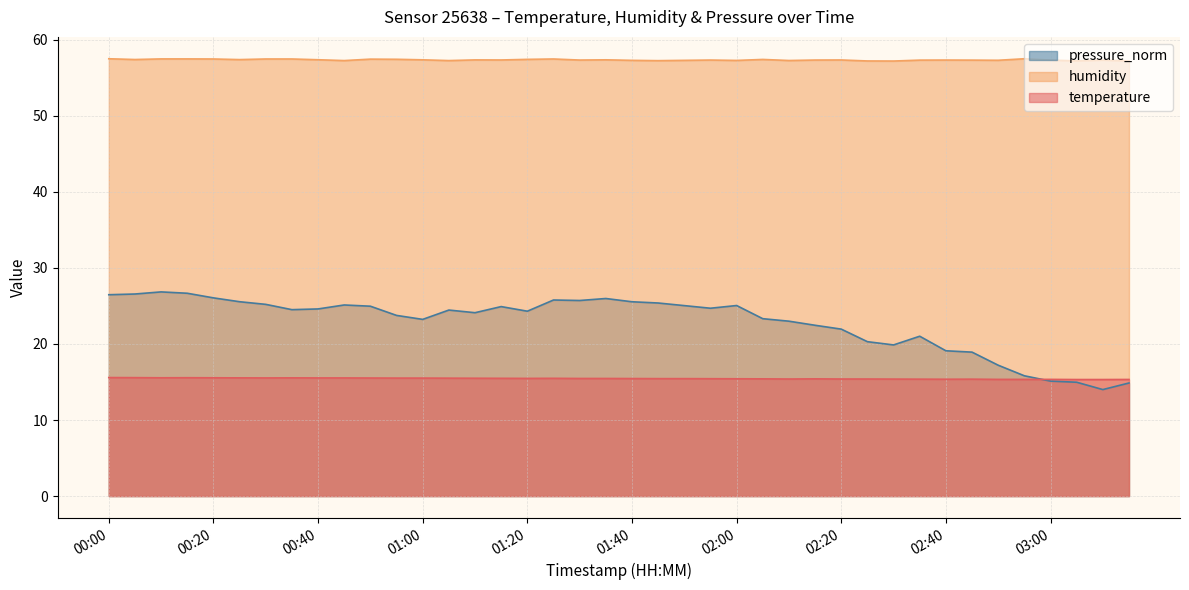

Is the value of pressure_norm at 02:50 greater than the value of humidity at 03:00?

No